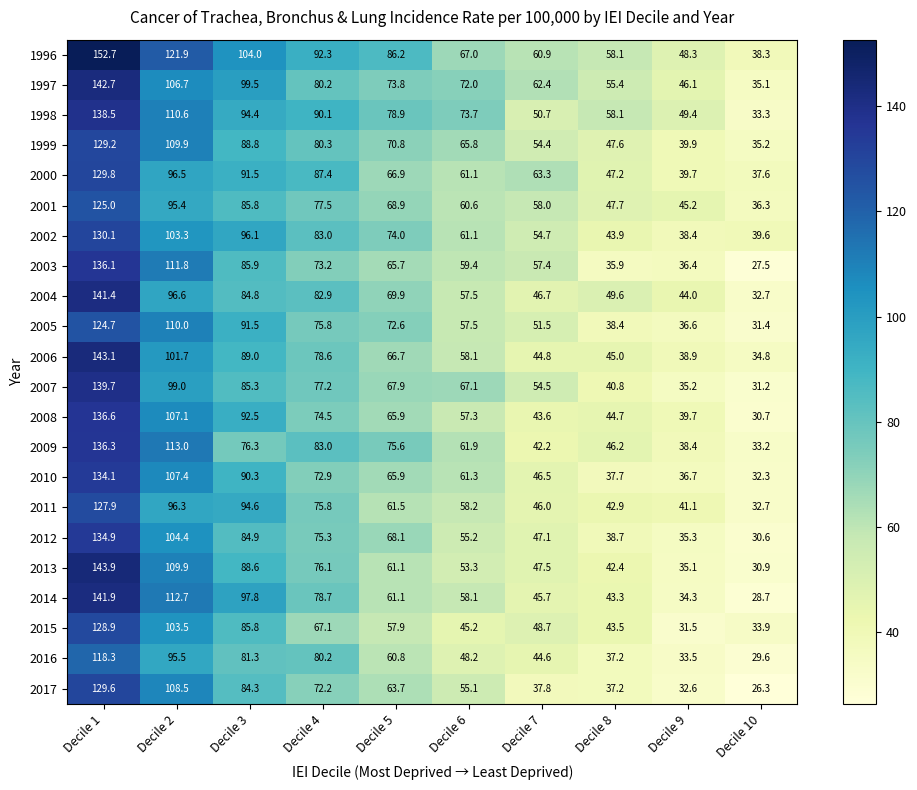

Between Decile 1 and Decile 4, which series saw the biggest shift?

2013